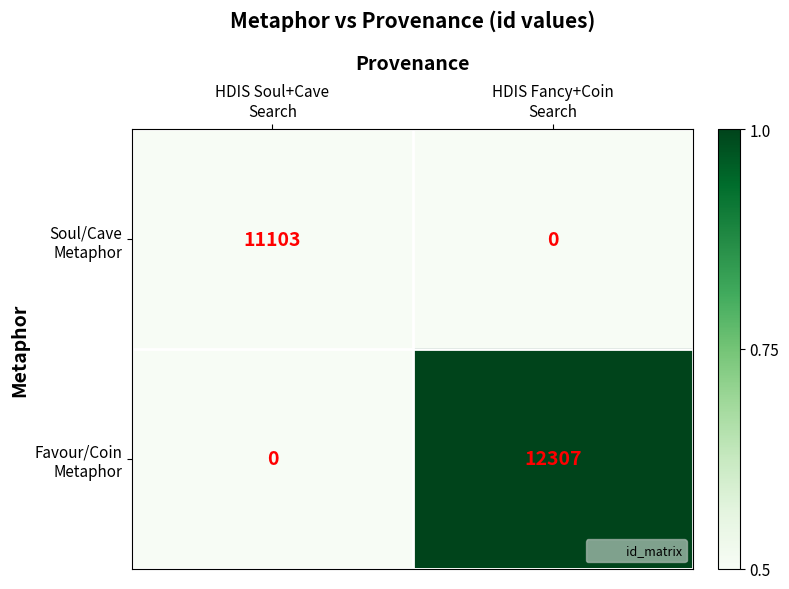

What is the greatest value displayed?

12307